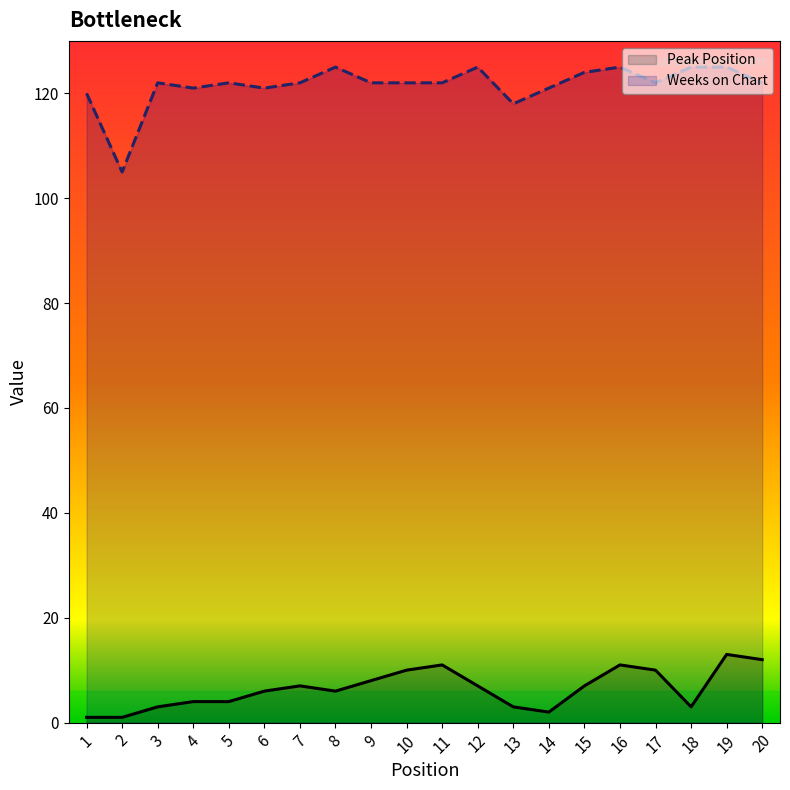

What is the maximum value shown in the chart?

125